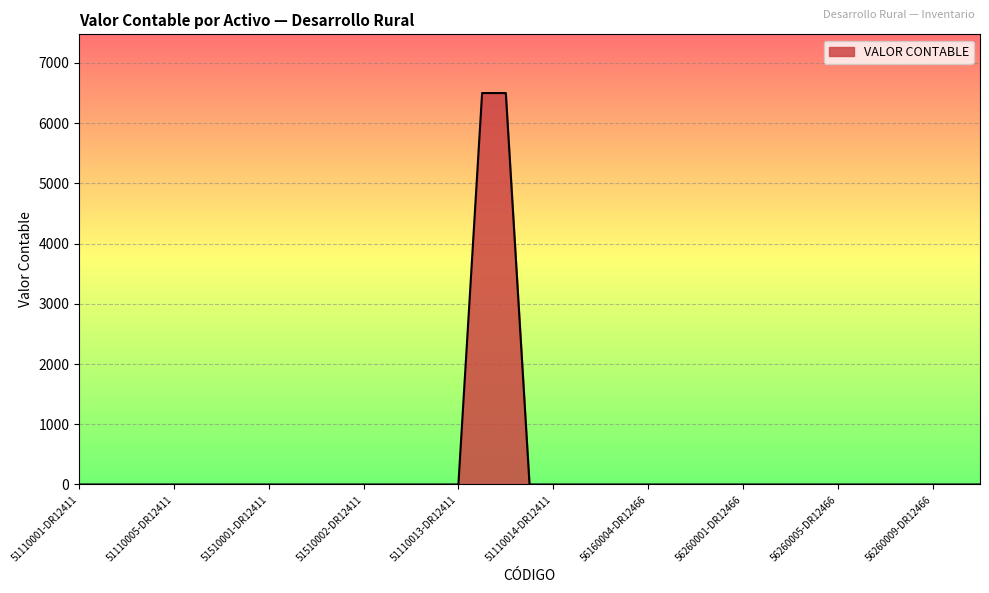

What is the difference between the maximum and minimum values?

6500.0